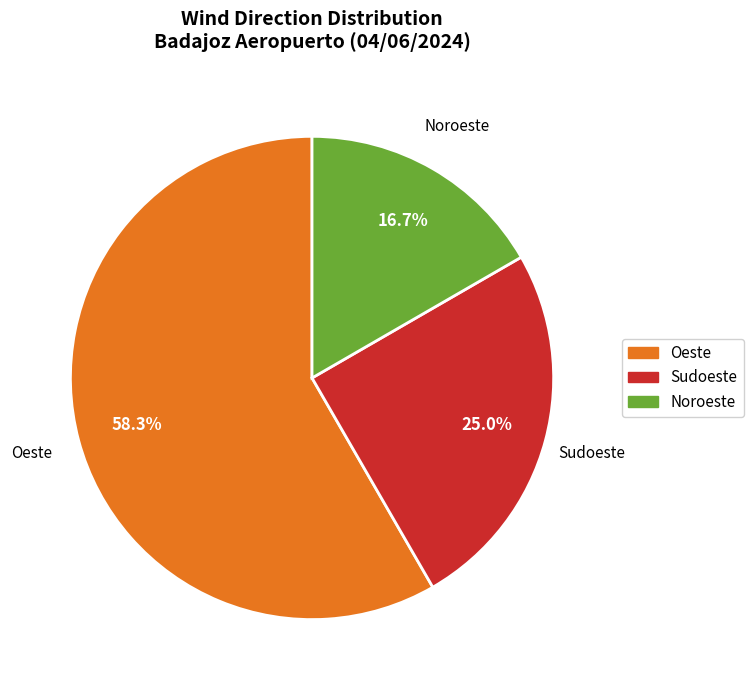

The Oeste slice represents 48% of the pie. True or false?

False